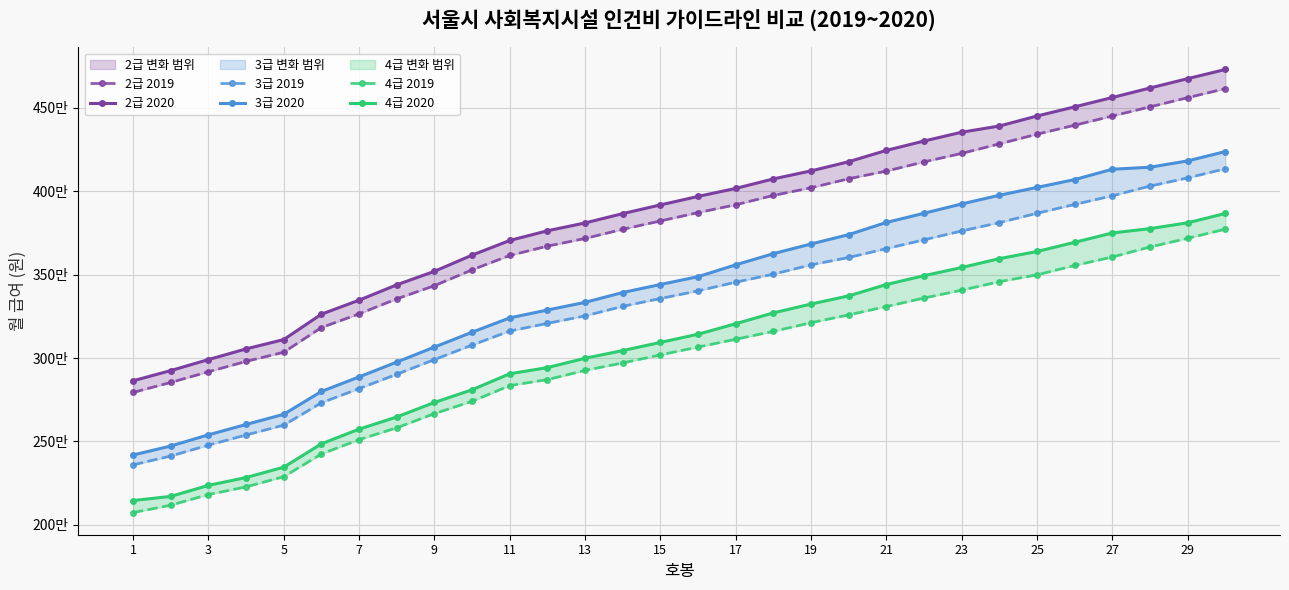

True or false: 2급 2019 has more than 1 interior local peaks.

False